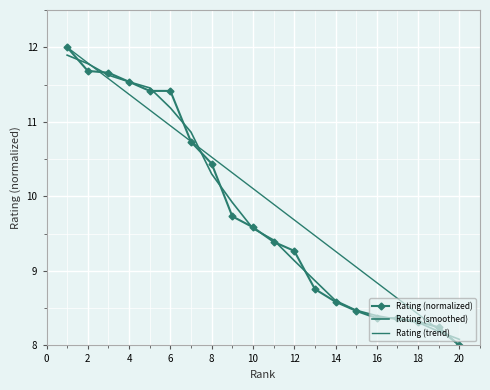

What is the label of the 4th point from the left?

4